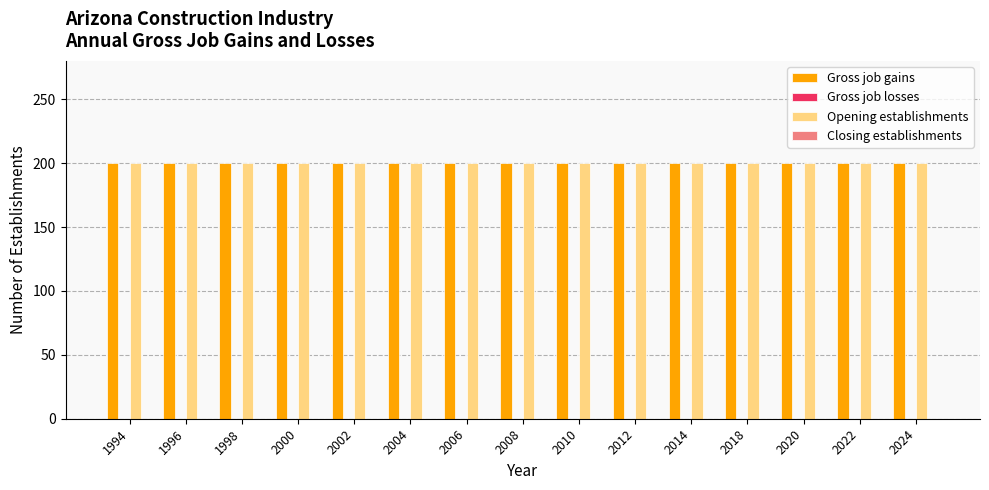

Reading left to right, what are all the values shown in this chart?

Gross job gains: 1994=200	1996=200	1998=200	2000=200	2002=200	2004=200	2006=200	2008=200	2010=200	2012=200	2014=200	2018=200	2020=200	2022=200	2024=200
Gross job losses: 1994=0	1996=0	1998=0	2000=0	2002=0	2004=0	2006=0	2008=0	2010=0	2012=0	2014=0	2018=0	2020=0	2022=0	2024=0
Opening establishments: 1994=200	1996=200	1998=200	2000=200	2002=200	2004=200	2006=200	2008=200	2010=200	2012=200	2014=200	2018=200	2020=200	2022=200	2024=200
Closing establishments: 1994=0	1996=0	1998=0	2000=0	2002=0	2004=0	2006=0	2008=0	2010=0	2012=0	2014=0	2018=0	2020=0	2022=0	2024=0